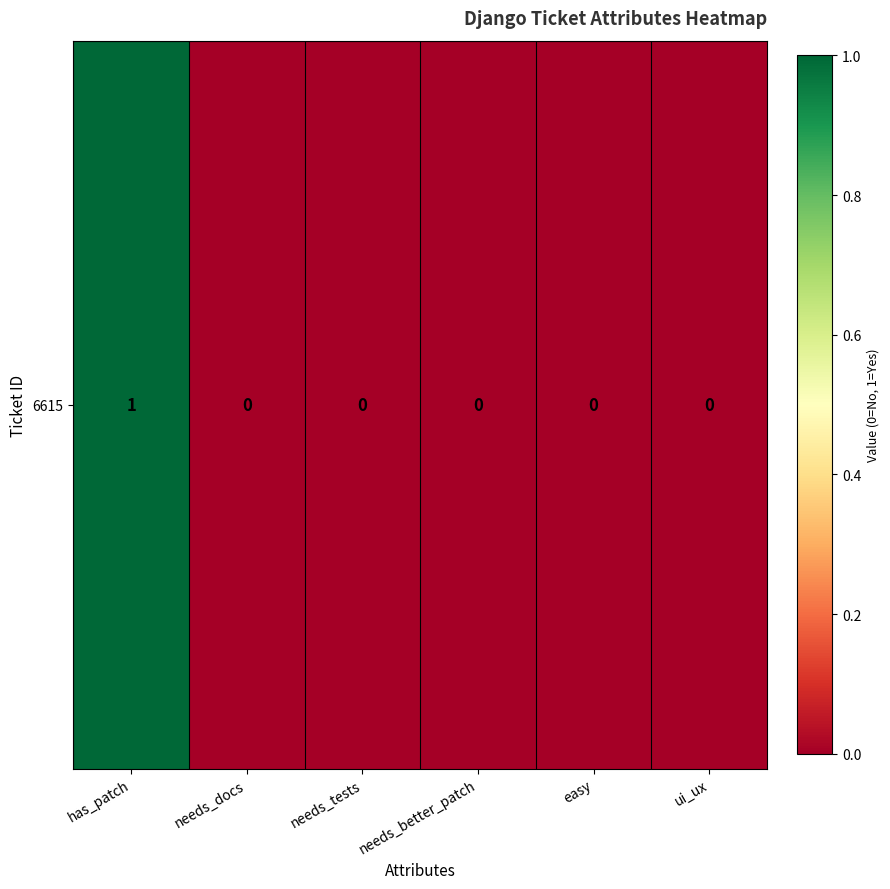

At which category does the chart reach its minimum across all series?

needs_docs